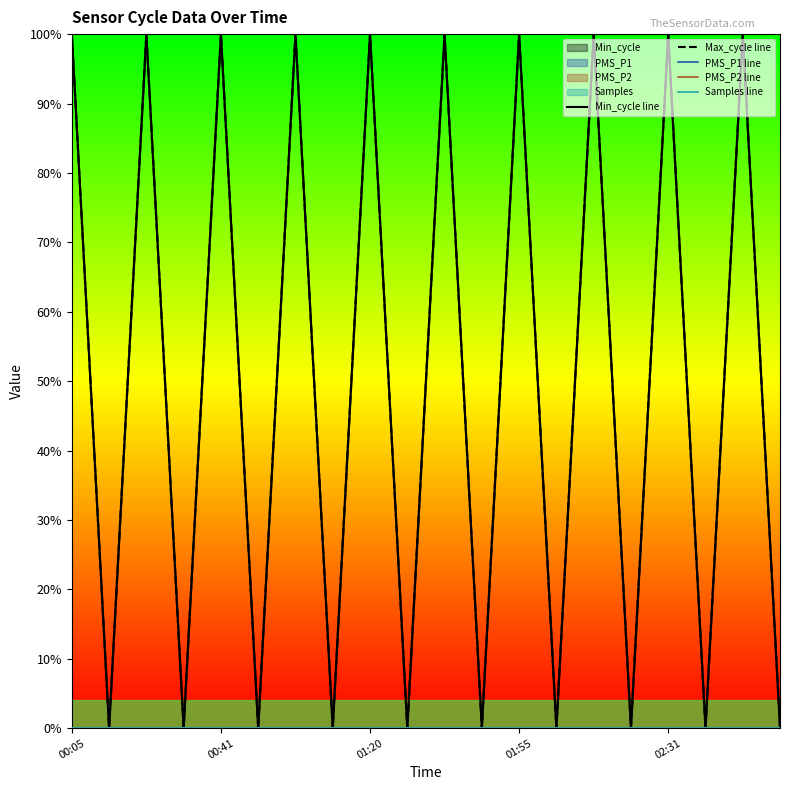

True or false: Max_cycle line has more than 0 interior local peaks.

True